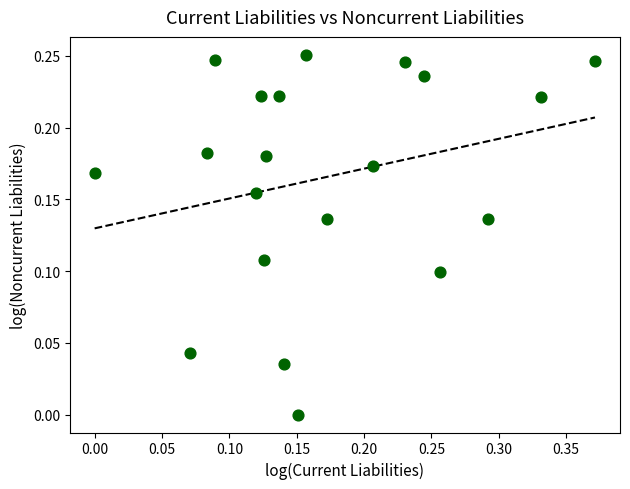

What is the range of X values (max minus min)?

0.4